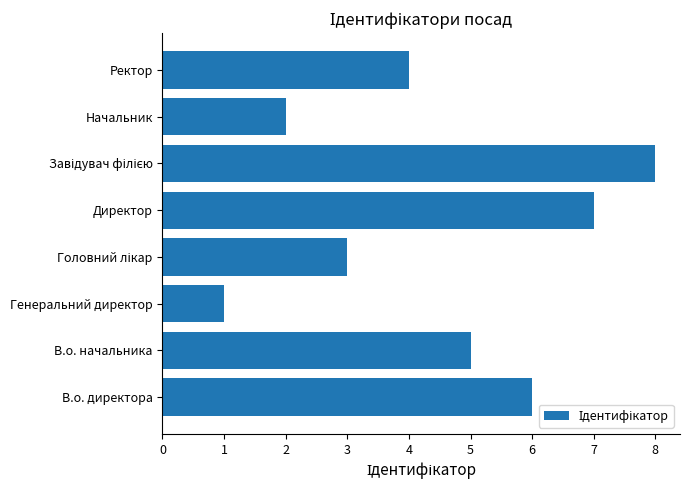

What is the maximum value shown in the chart?

8